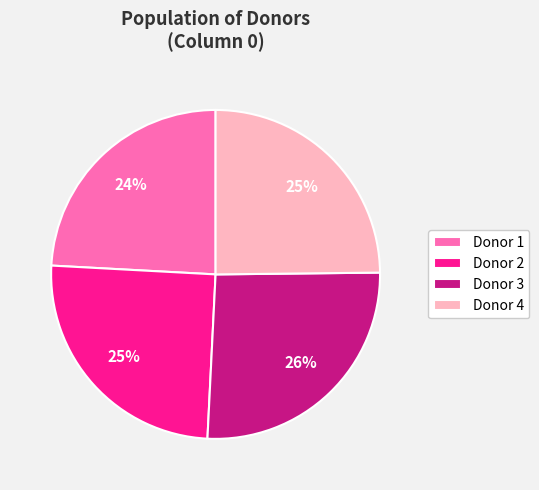

The Donor 3 slice represents 20% of the pie. True or false?

False